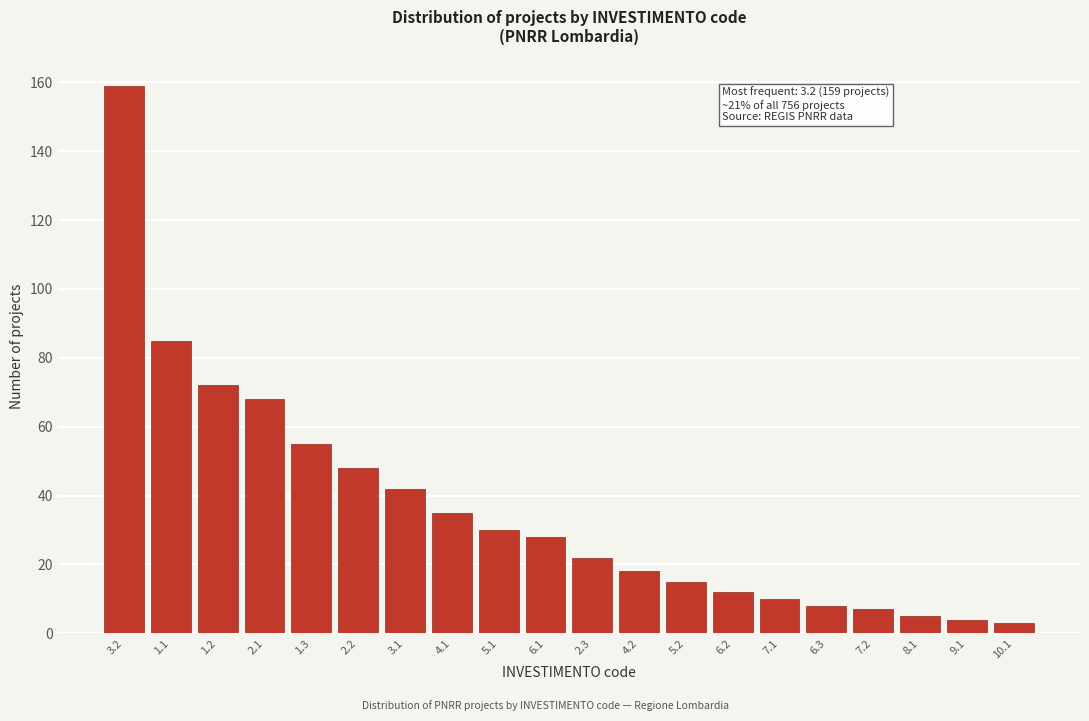

Reading left to right, extract all data points from this chart.

159	85	72	68	55	48	42	35	30	28	22	18	15	12	10	8	7	5	4	3